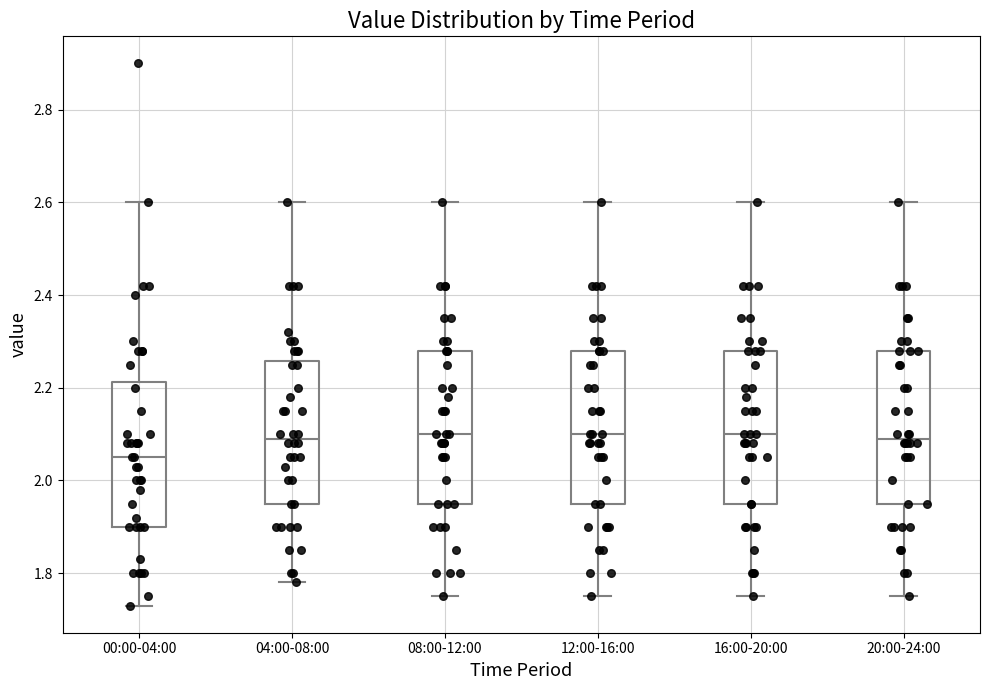

Where is the upper edge of the box for 00:00-04:00 on the y-axis? The values are not printed on the chart, so give them approximately, as read against the axis.

2.22